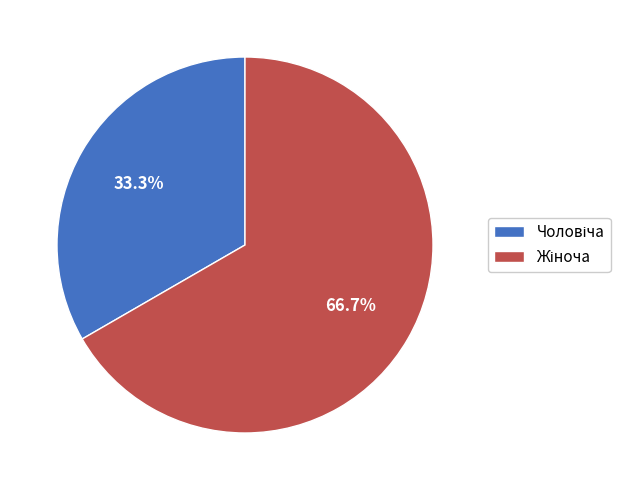

How many segments does this pie chart have?

2